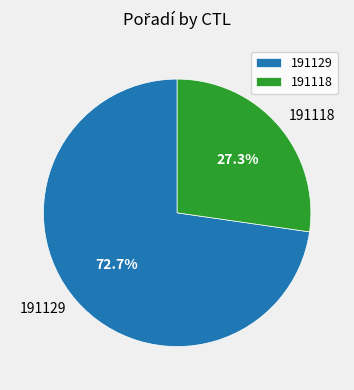

Is it true that 191129 is 61% of the pie?

False